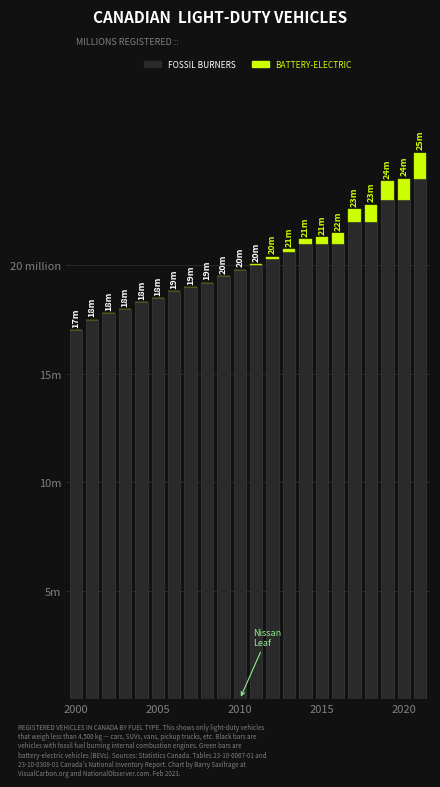

Does the chart contain stacked bars?

Yes